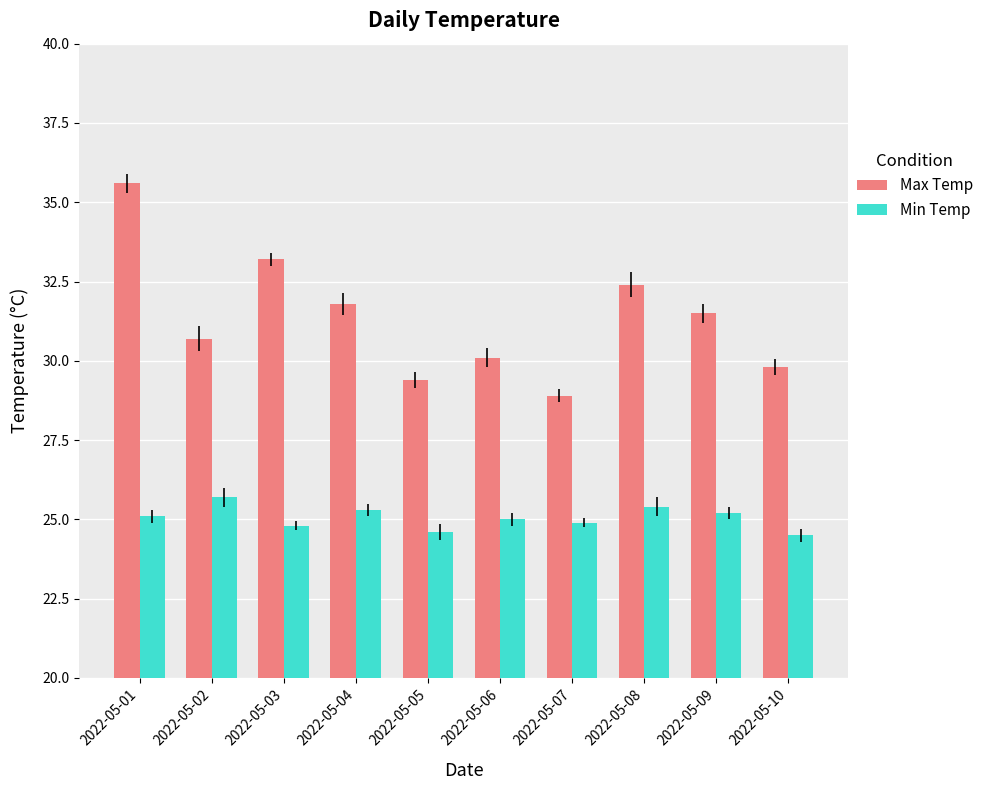

What is the difference between the maximum and second lowest values in the Max Temp series?

6.2